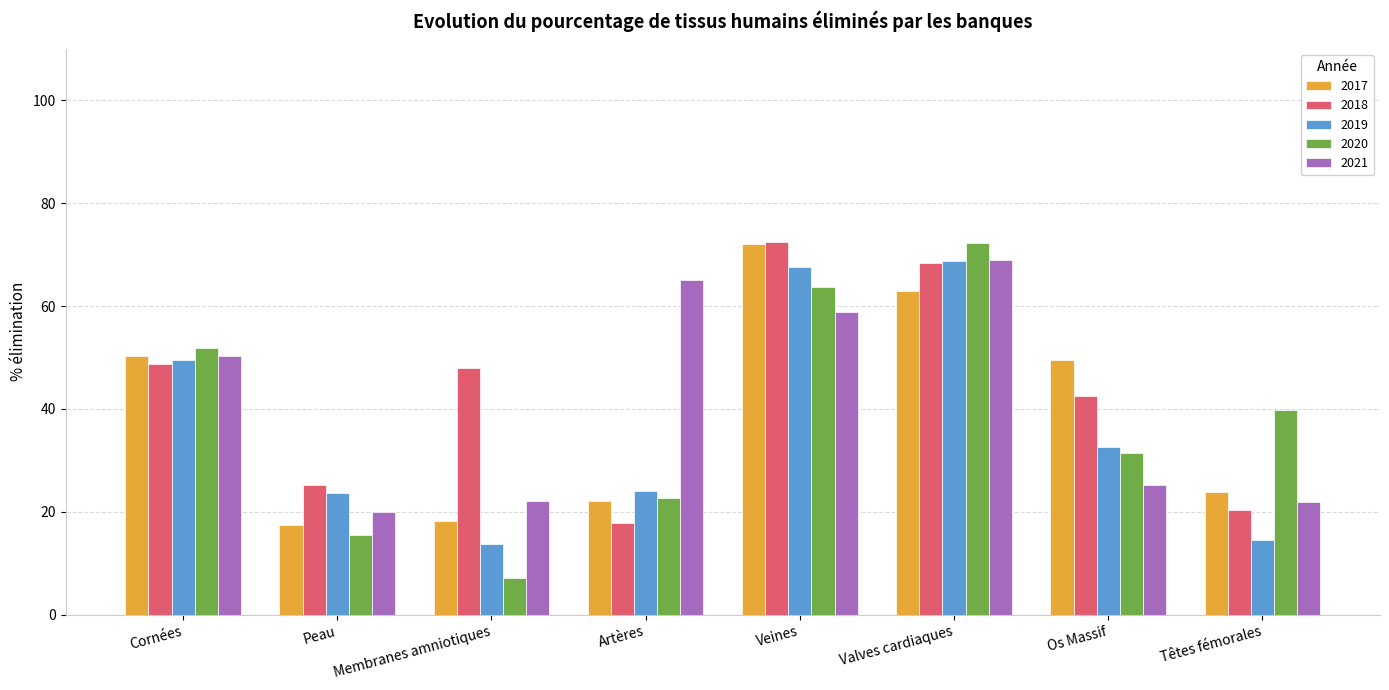

What is the difference between the highest and lowest values at Peau?

9.8